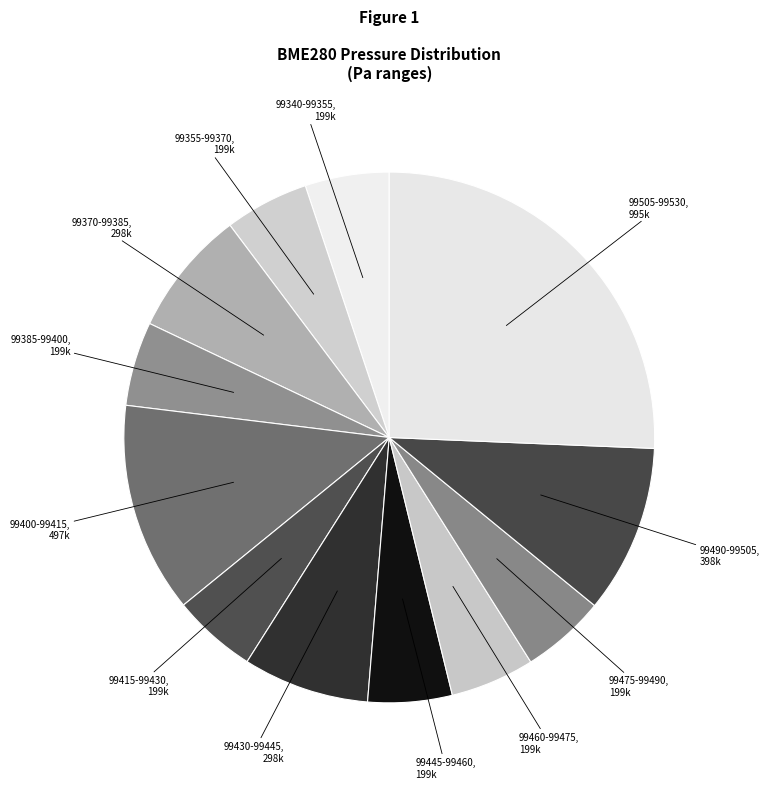

How many segments does this pie chart have?

12